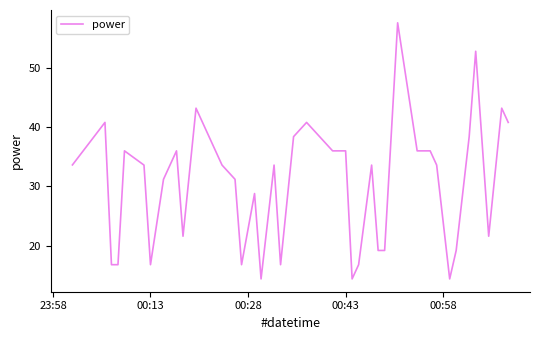

What is the maximum value shown in the chart?

57.6